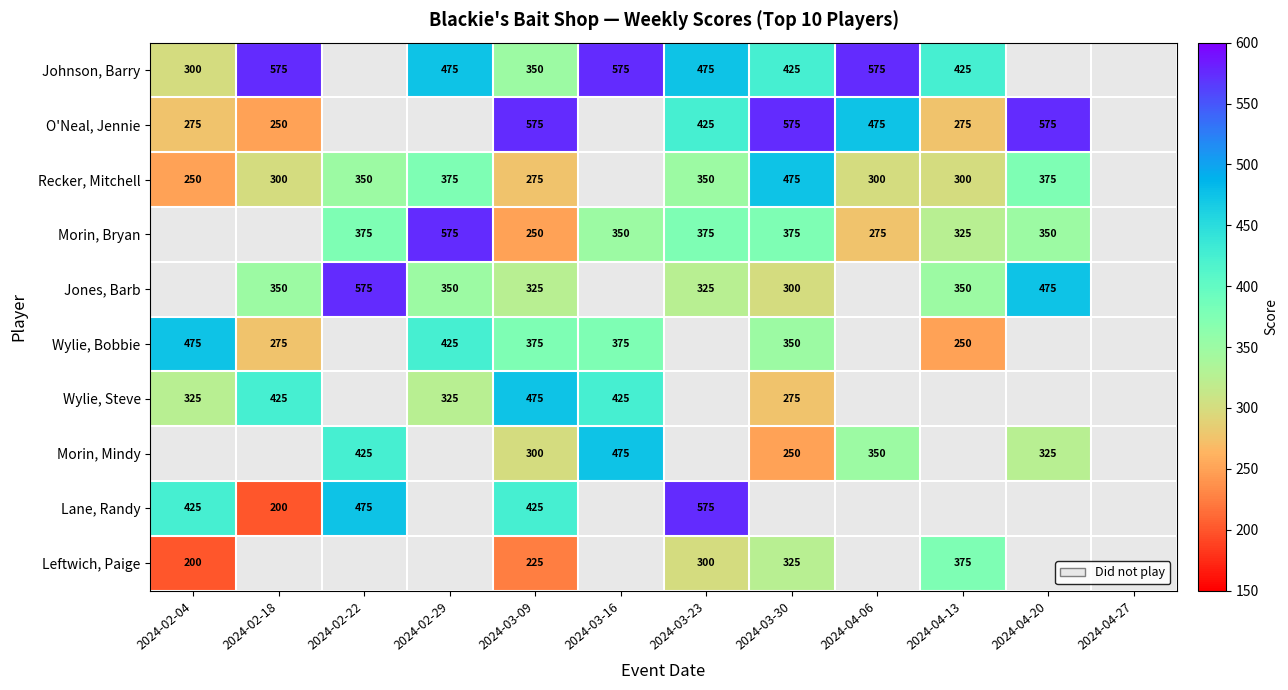

Is the value of Wylie, Bobbie at 2024-02-29 greater than the value of Jones, Barb at 2024-03-23?

Yes